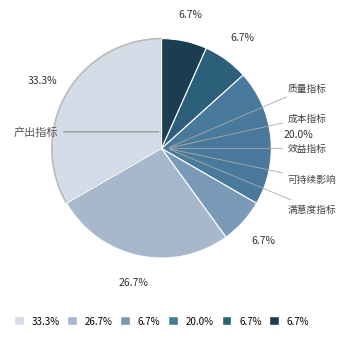

Is there any slice that represents more than half of the pie?

No